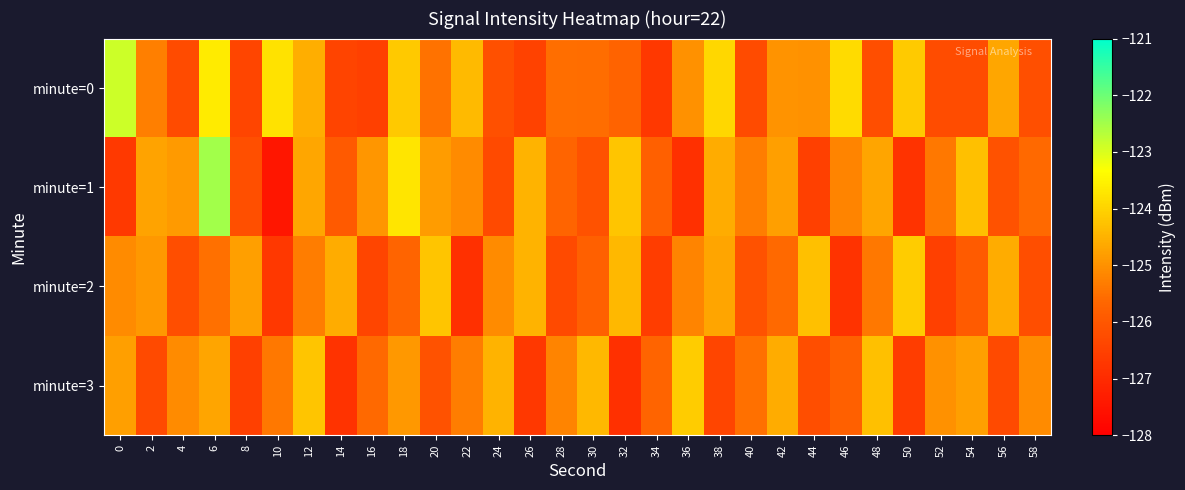

How many distinct data groups are displayed?

4